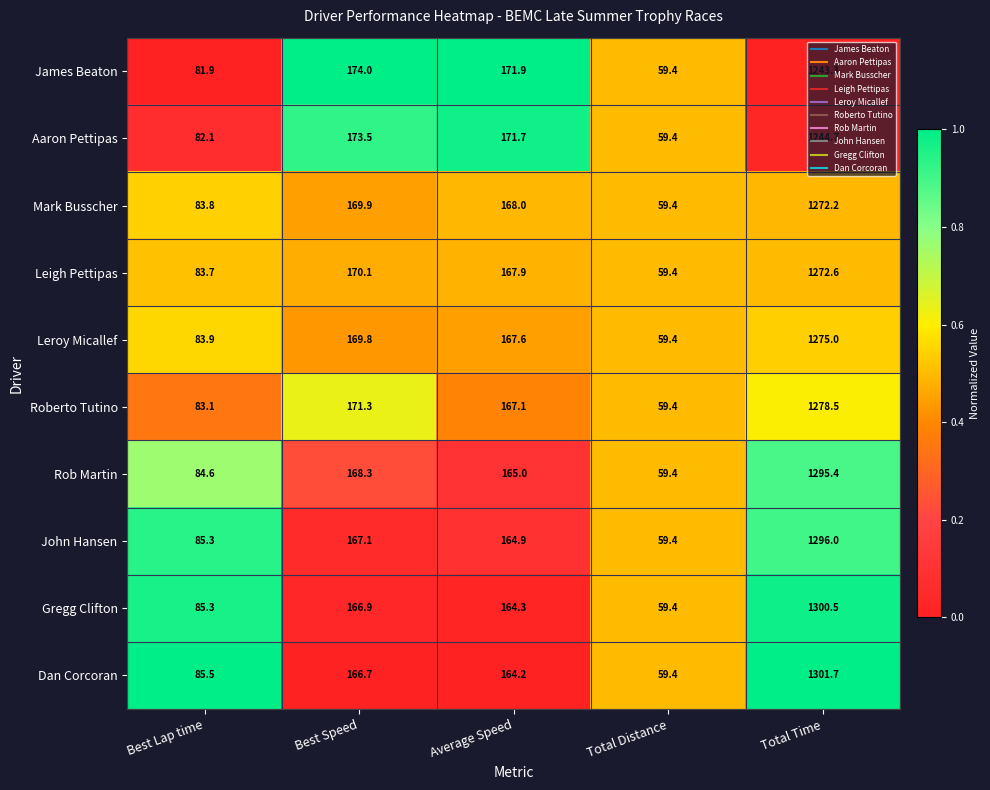

Which series changed the most between Best Lap time and Best Speed?

James Beaton